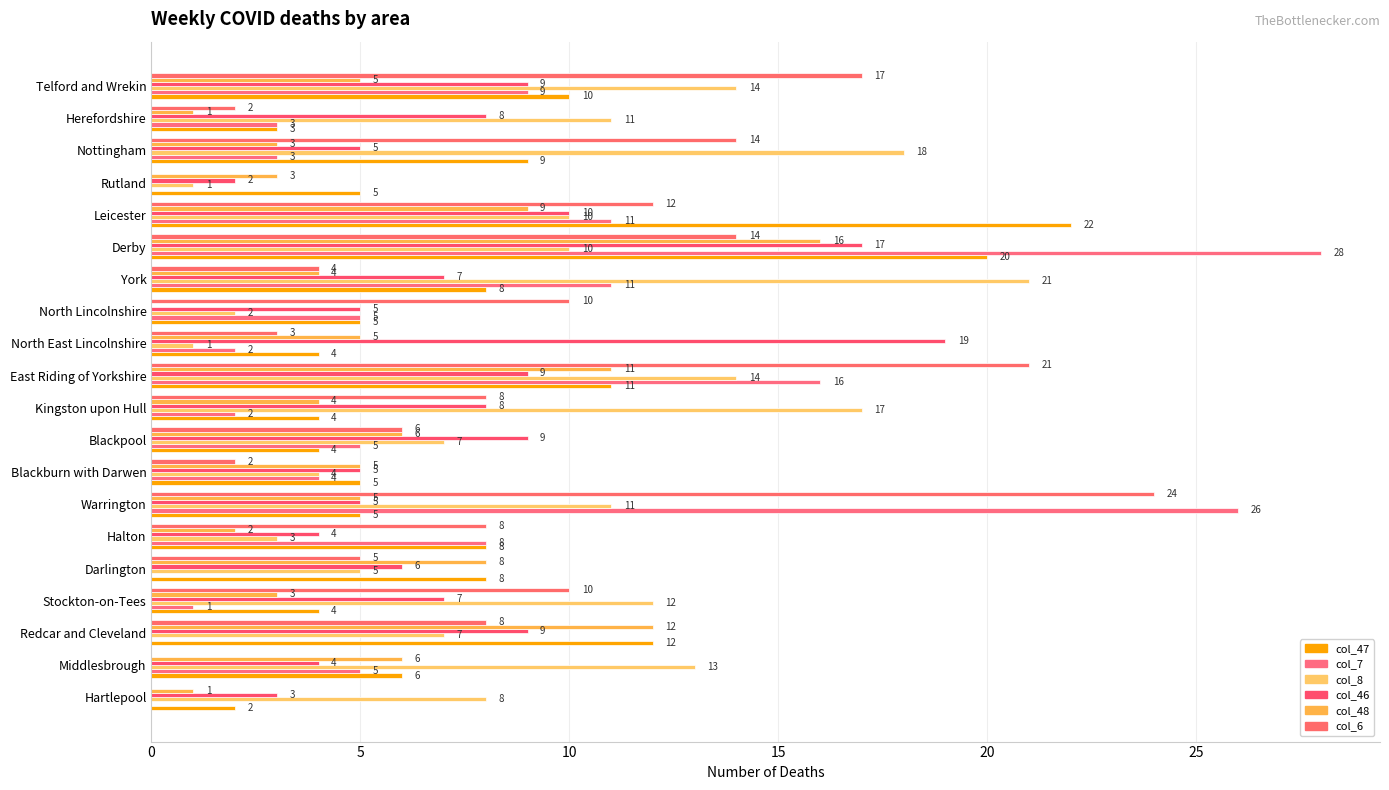

How many positive values does the col_6 series have?

17